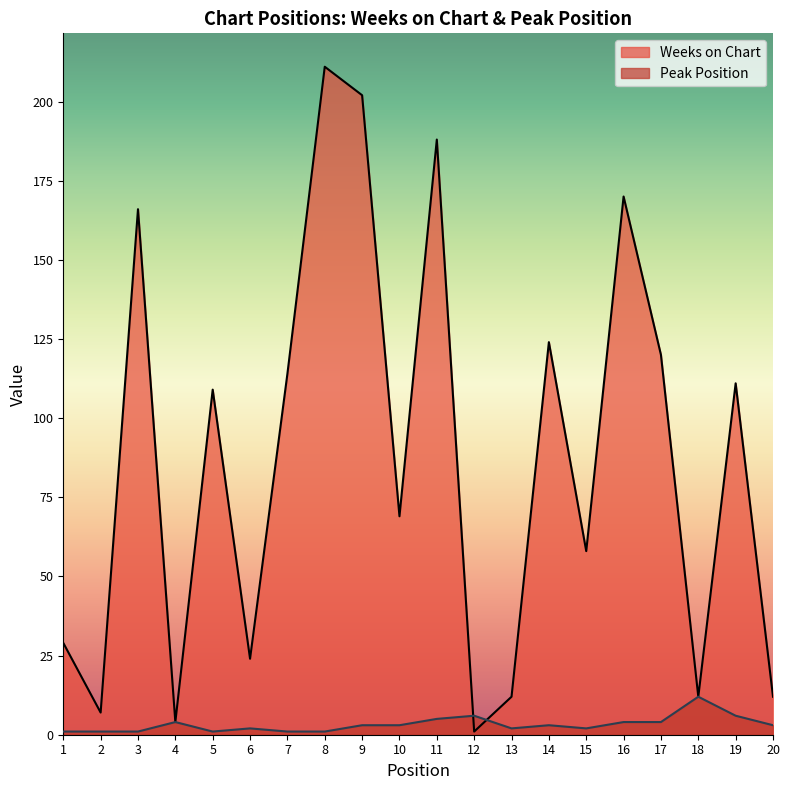

Reading left to right, list all the values displayed in this chart.

Weeks on Chart: 29	7	166	4	109	24	114	211	202	69	188	1	12	124	58	170	120	12	111	12
Peak Position: 1	1	1	4	1	2	1	1	3	3	5	6	2	3	2	4	4	12	6	3